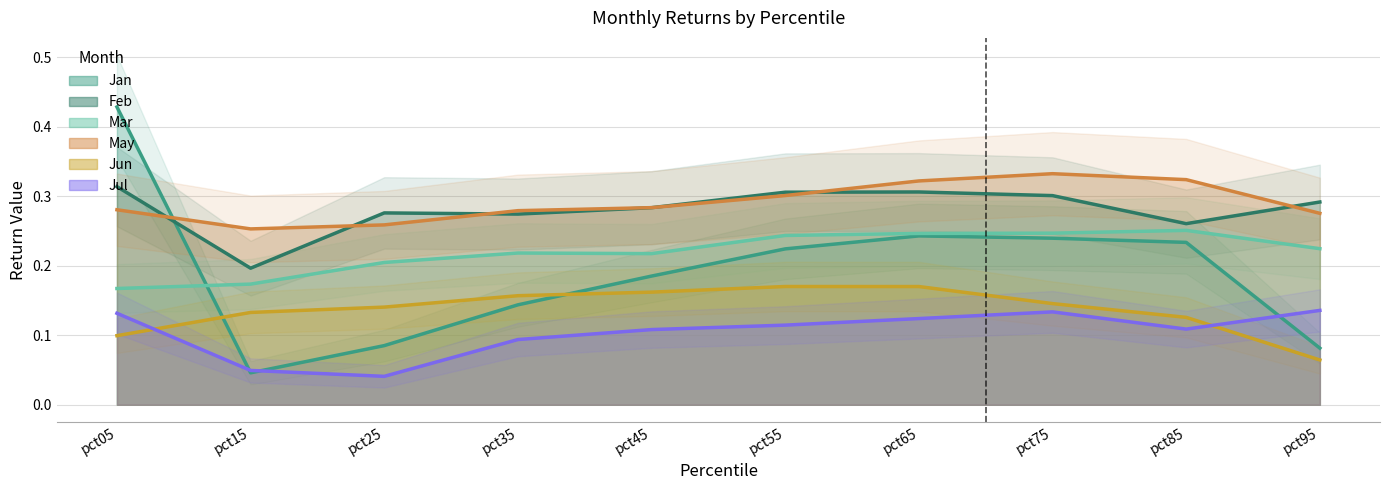

Which series has the widest spread of values?

Jan